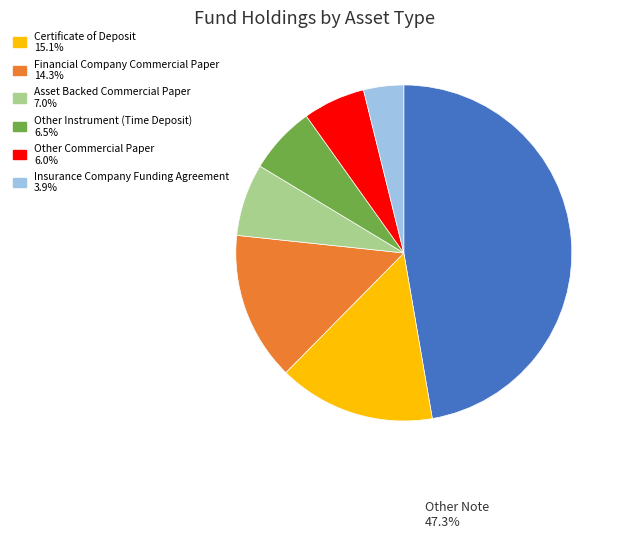

Does any single category account for the majority?

No